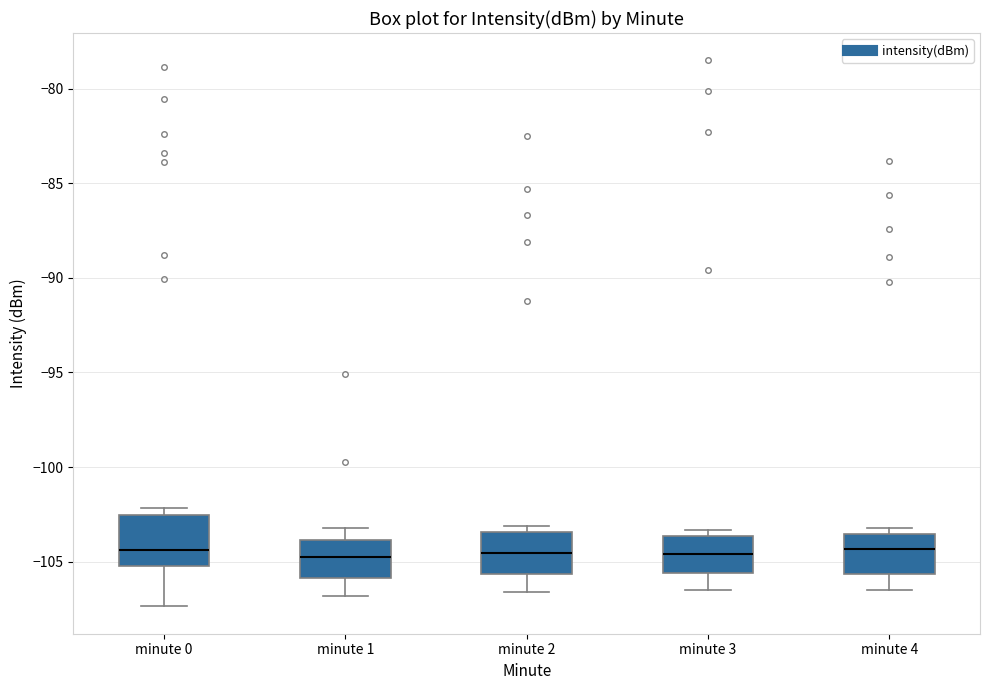

Reading left to right, transcribe this box plot: for each box, give where its median line is, the range the box spans, and where its two whiskers end, as read against the y-axis. The values are not printed on the chart, so give them approximately, as read against the axis.

minute 0: median -104.5, box -105.0 to -102.5, whiskers -107.5 to -102.0
minute 1: median -104.5, box -106.0 to -104.0, whiskers -107.0 to -103.0
minute 2: median -104.5, box -105.5 to -103.5, whiskers -106.5 to -103.0
minute 3: median -104.5, box -105.5 to -103.5, whiskers -106.5 to -103.5 (just above the box's upper edge)
minute 4: median -104.5, box -105.5 to -103.5, whiskers -106.5 to -103.0